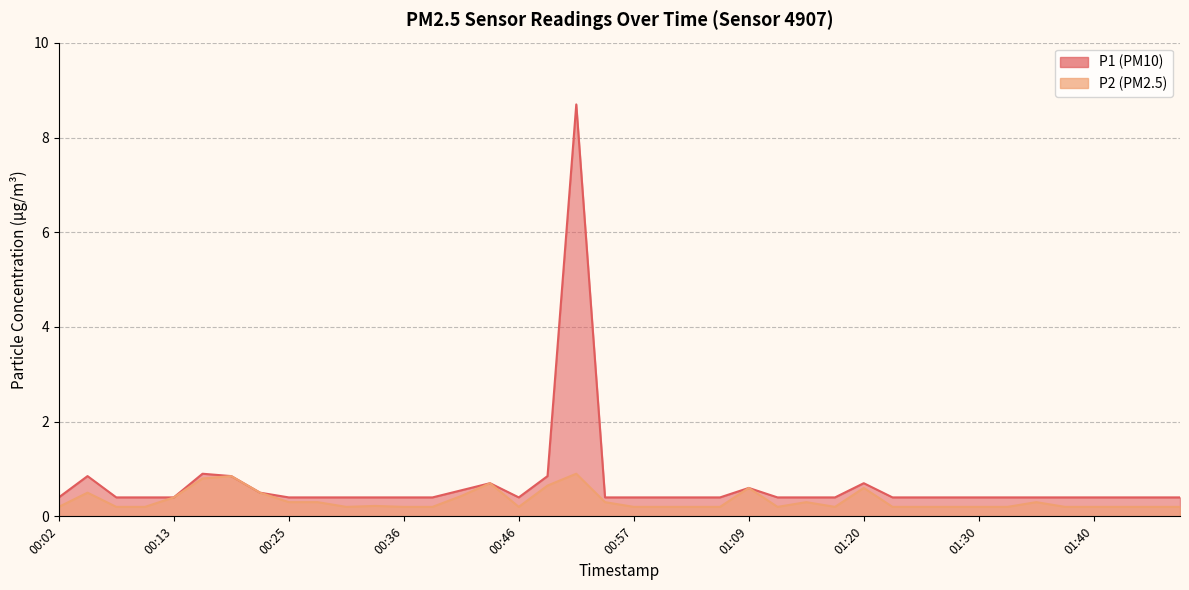

At how many categories does at least one series exceed 8?

1